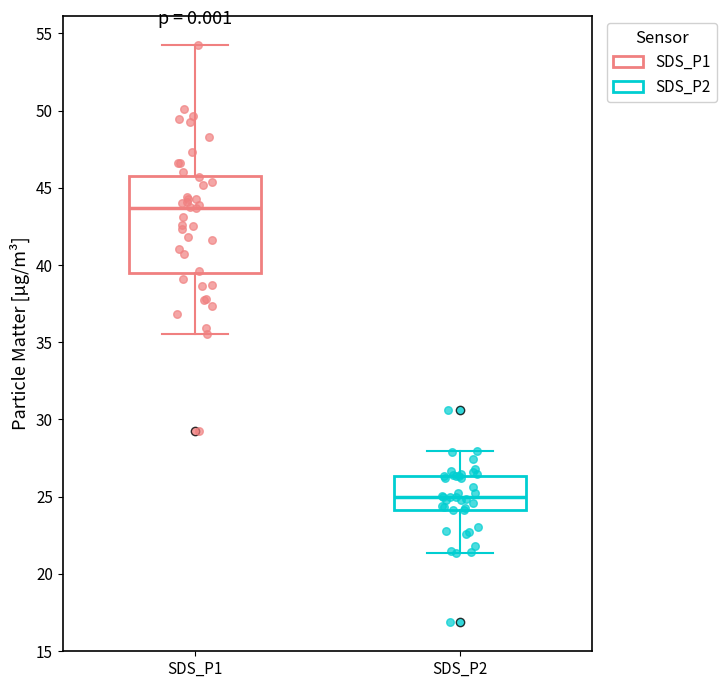

Reading left to right, transcribe this box plot: for each box, give where its median line is, the range the box spans, and where its two whiskers end, as read against the y-axis. The values are not printed on the chart, so give them approximately, as read against the axis.

SDS_P1: median 43.5, box 39.5 to 46.0, whiskers 35.5 to 54.5
SDS_P2: median 25.0, box 24.0 to 26.5, whiskers 21.5 to 28.0